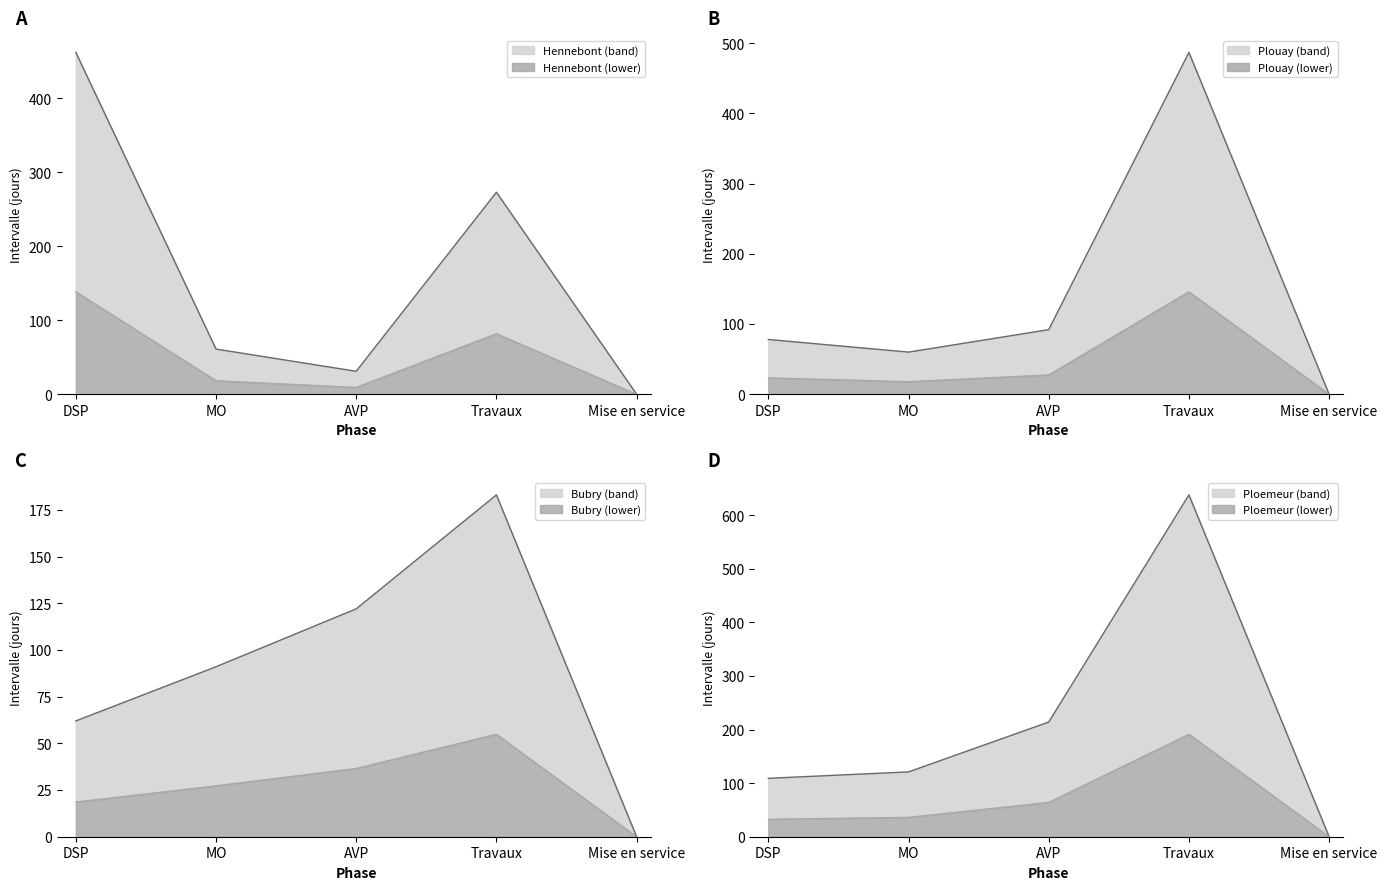

Which category has the highest value in the Bubry series?

Travaux